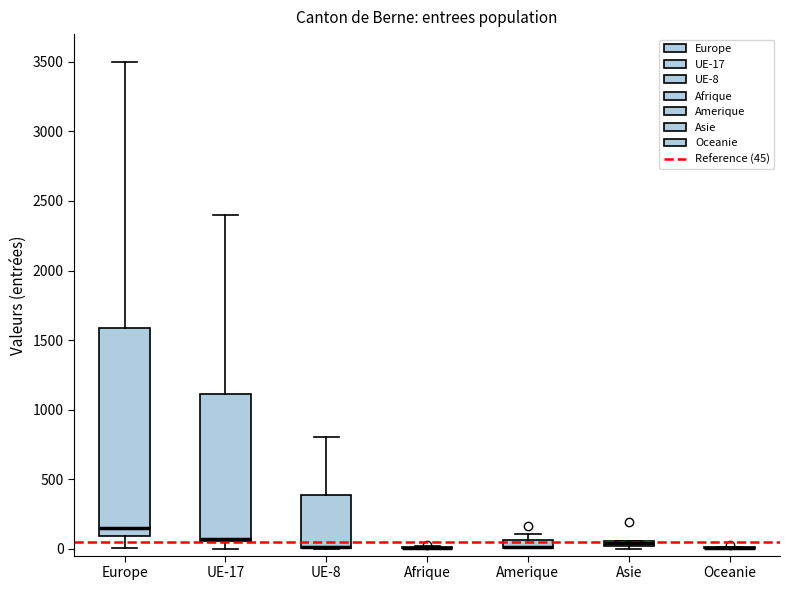

Comparing the boxes themselves (not the whiskers), which one is the tallest?

Europe